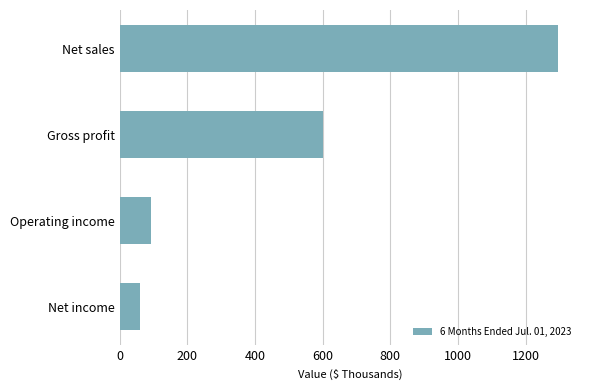

How many bars are there in total?

4